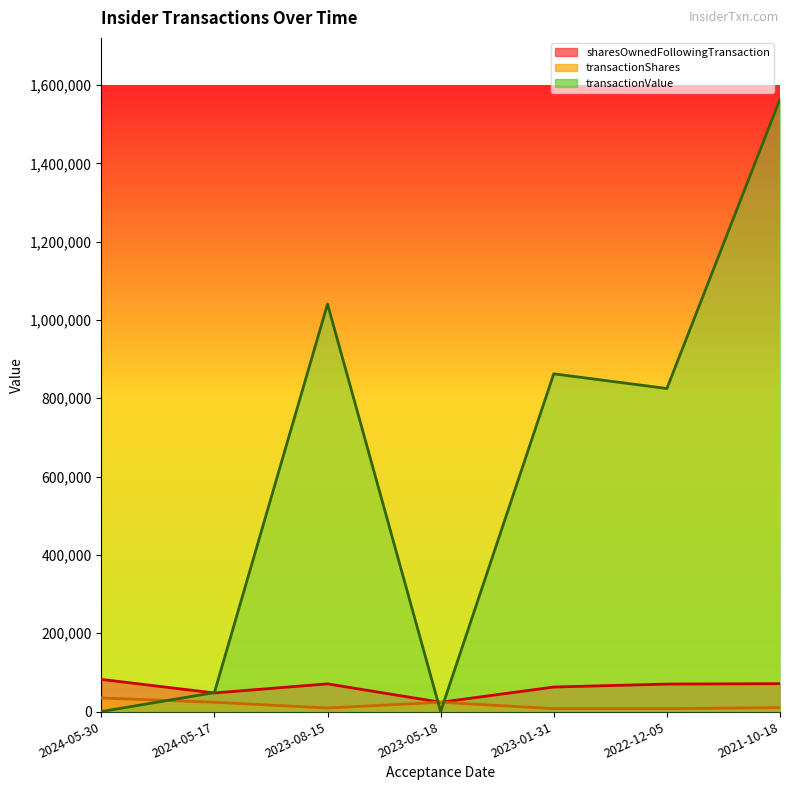

At 2024-05-17, list the series in order from smallest to largest.

transactionShares, sharesOwnedFollowingTransaction, transactionValue